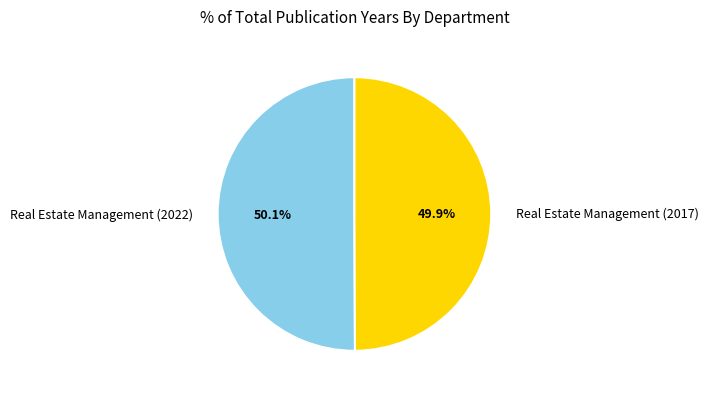

True or false: Real Estate Management (2017) accounts for 40% of the total.

False